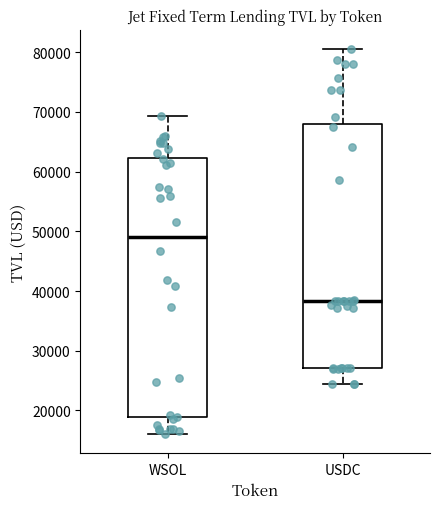

Comparing the boxes themselves (not the whiskers), which one is the tallest?

WSOL